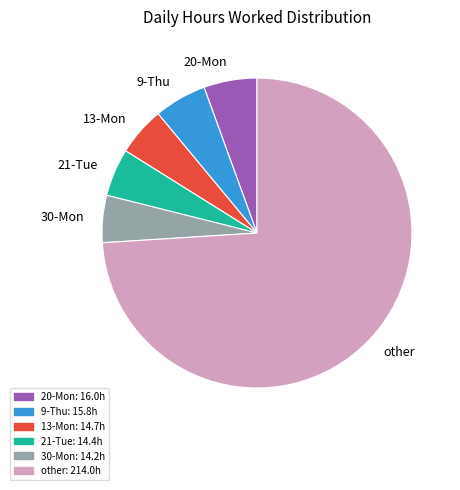

Is there any slice that represents more than half of the pie?

Yes